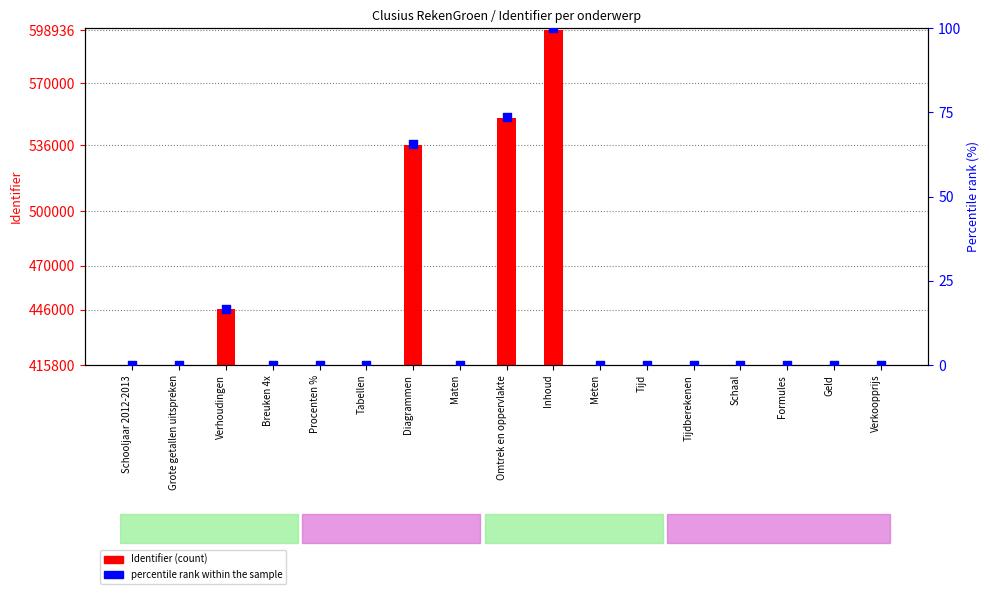

Which series has the widest spread of Y values?

Identifier (count)